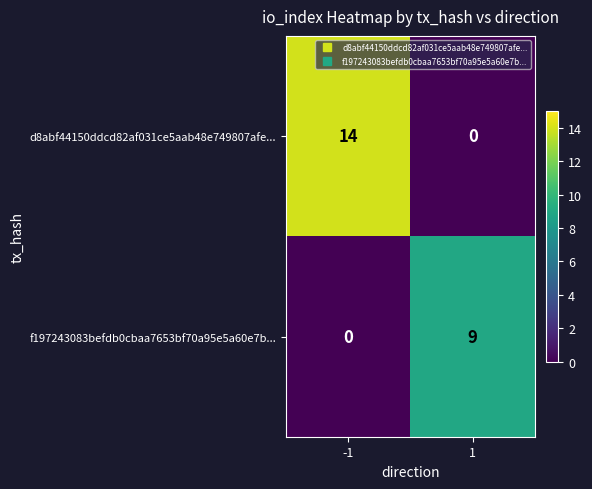

How many data points does each series have?

2